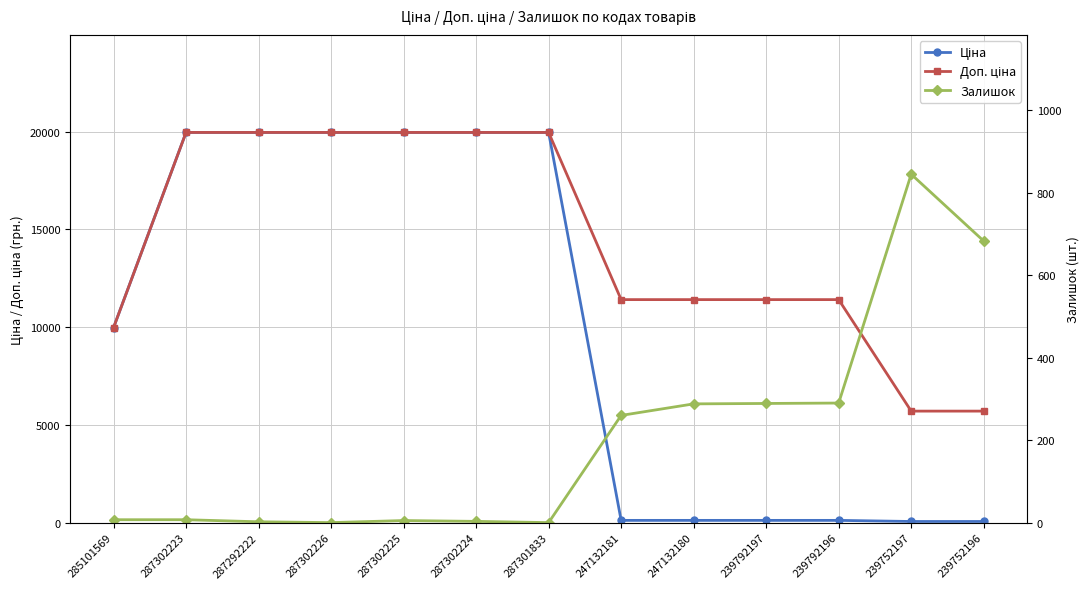

At which label does Ціна reach its peak?

287302223